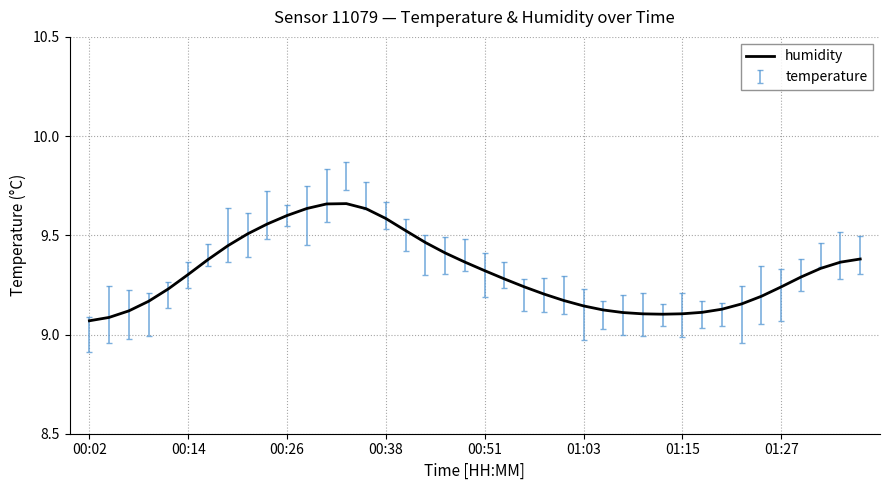

What is the value of the 39th point from the left?

9.4